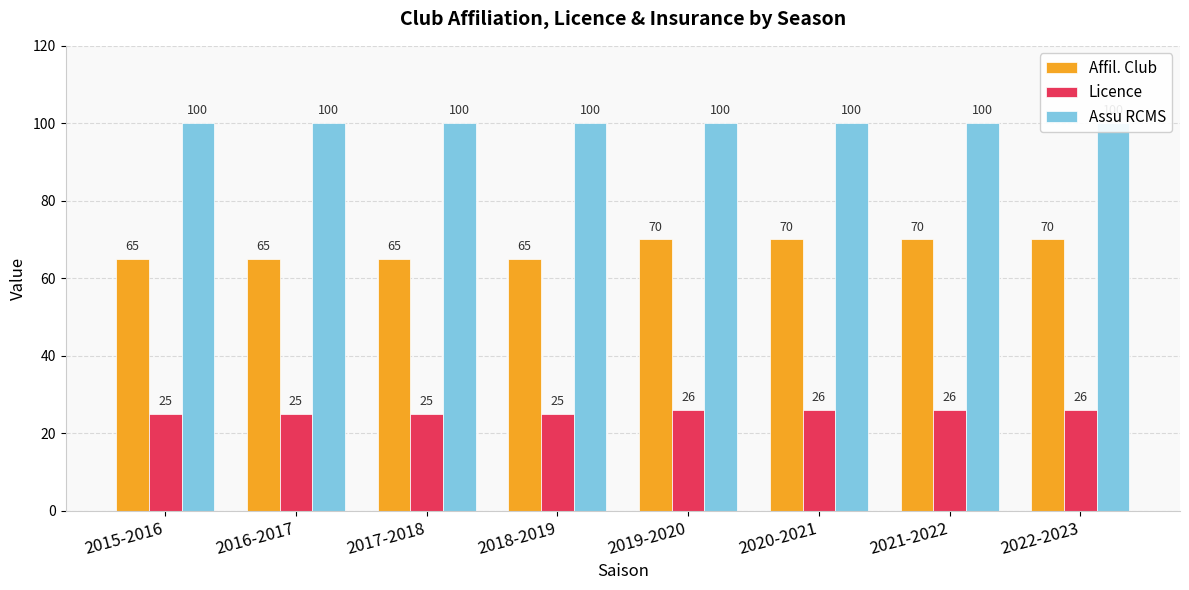

What is the sum of the Assu RCMS values at 2020-2021 and 2016-2017?

200